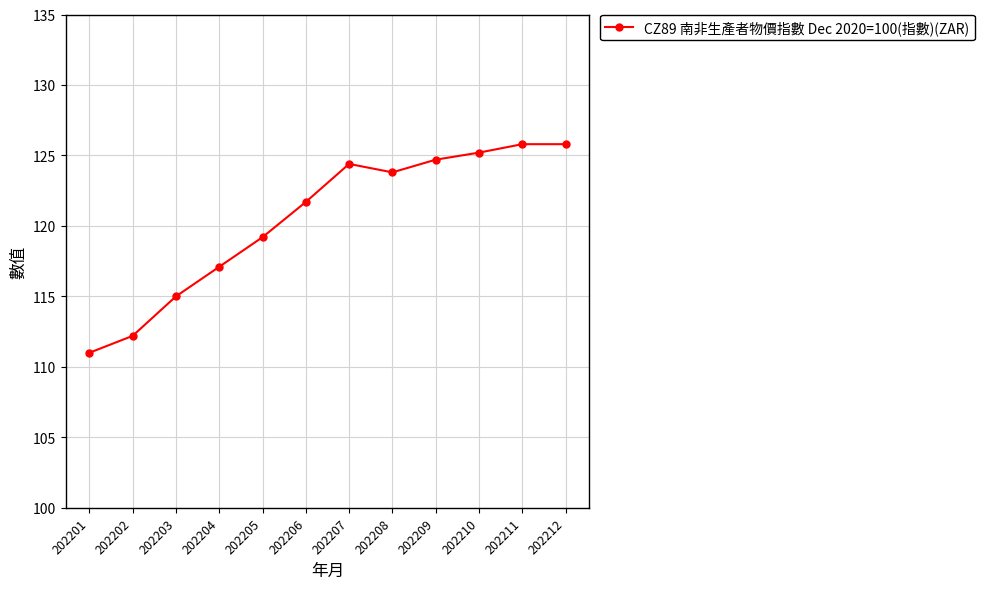

What is the minimum value shown in the chart?

111.0